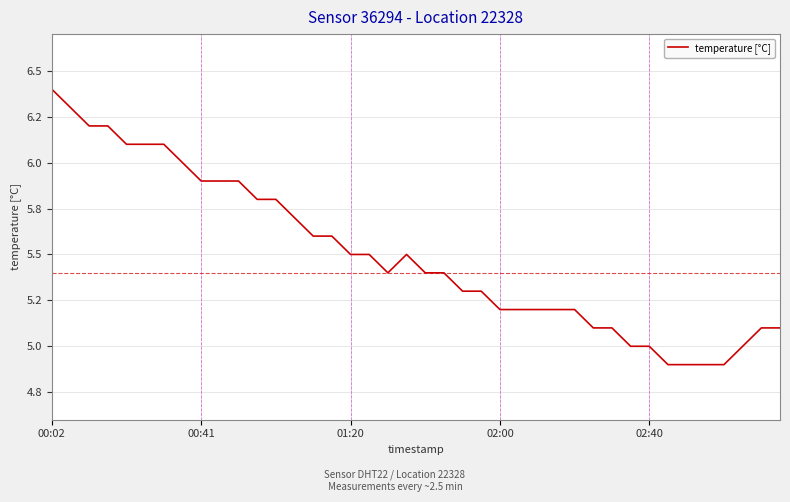

Does the chart display data point markers on the line(s)?

No